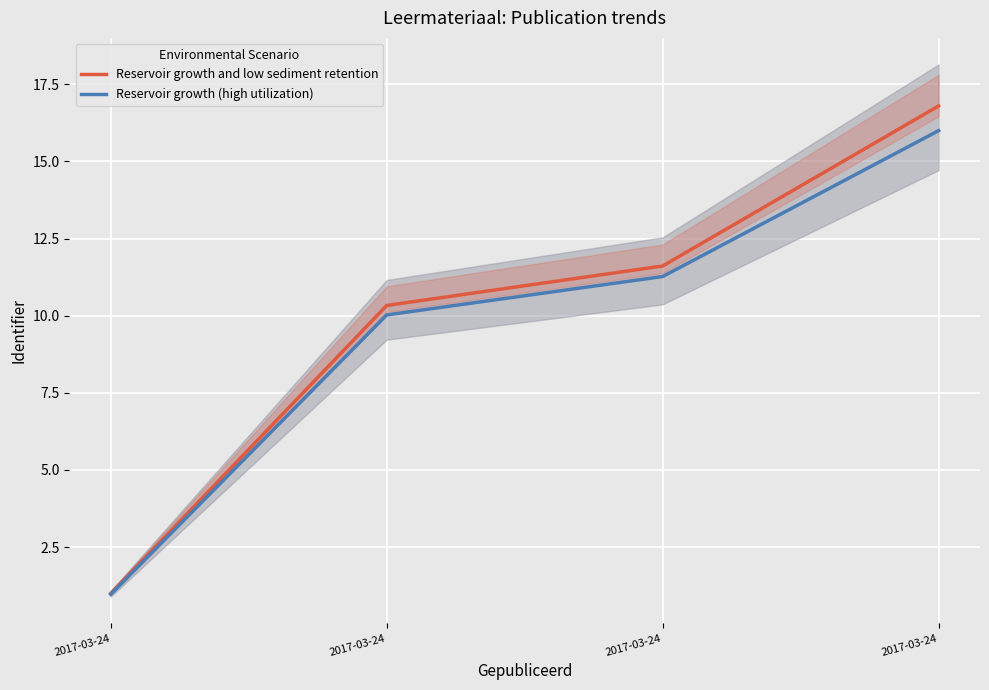

At how many categories does at least one series exceed 9?

3